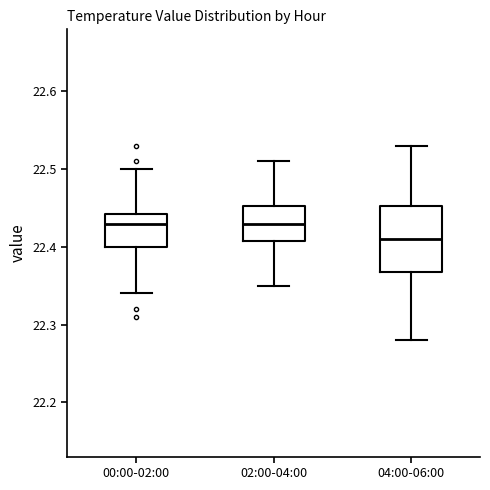

Comparing the boxes themselves (not the whiskers), which one is the tallest?

04:00-06:00